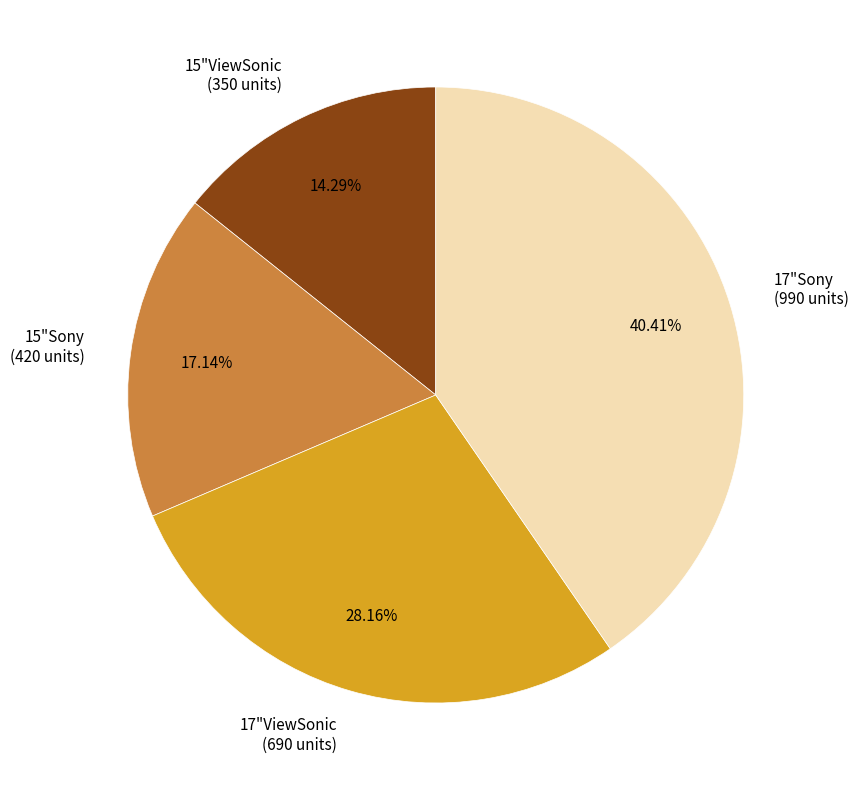

What percentage is the 15"Sony slice, to the nearest percent?

17%